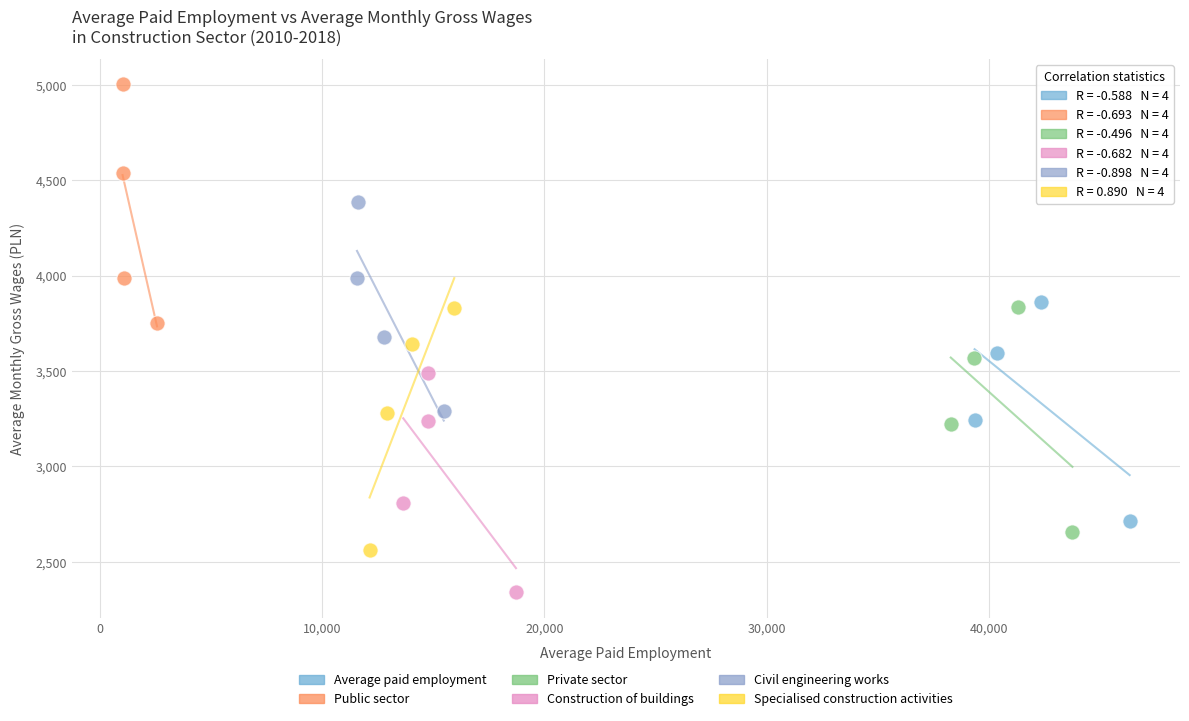

Which series has the widest spread of Y values?

Specialised construction activities